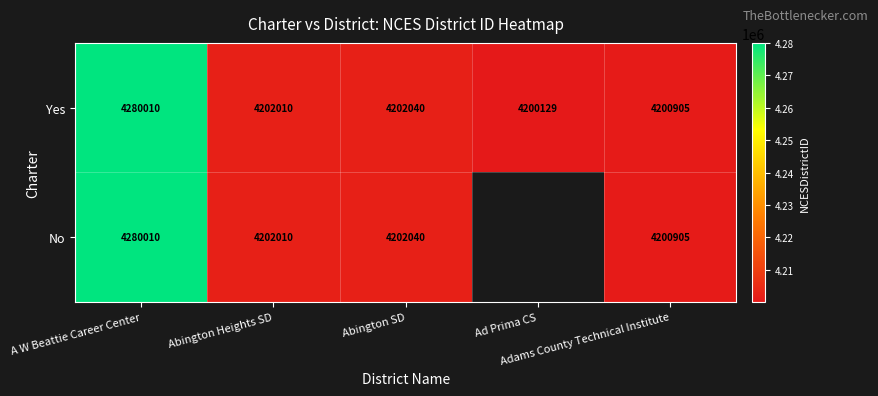

What is the difference between the maximum and minimum values in the Yes series?

79881